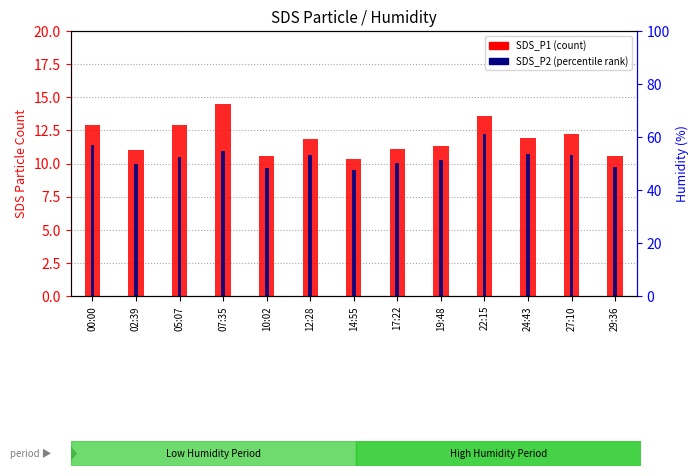

At which label is SDS_P2 closest to 10?

02:39